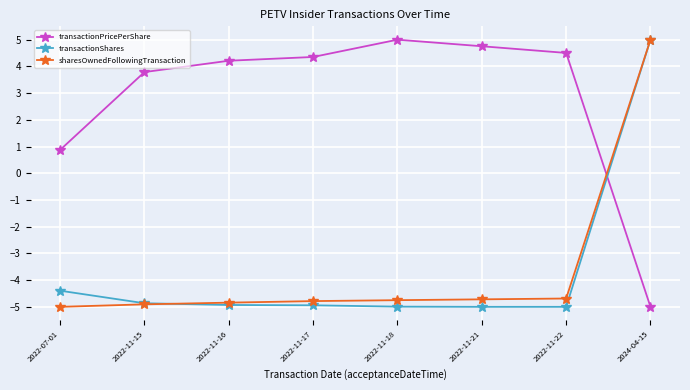

Does the chart display data point markers on the line(s)?

Yes